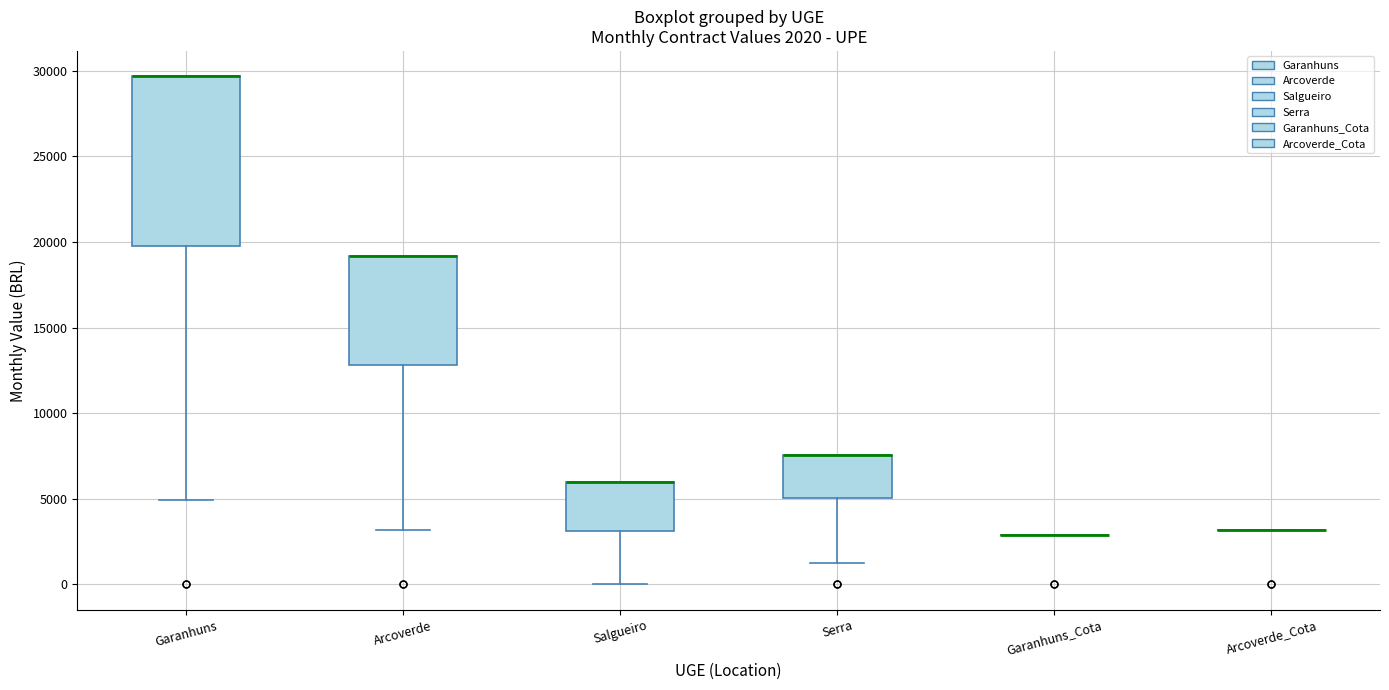

Which box is the tallest, from its lower edge to its upper edge?

Garanhuns